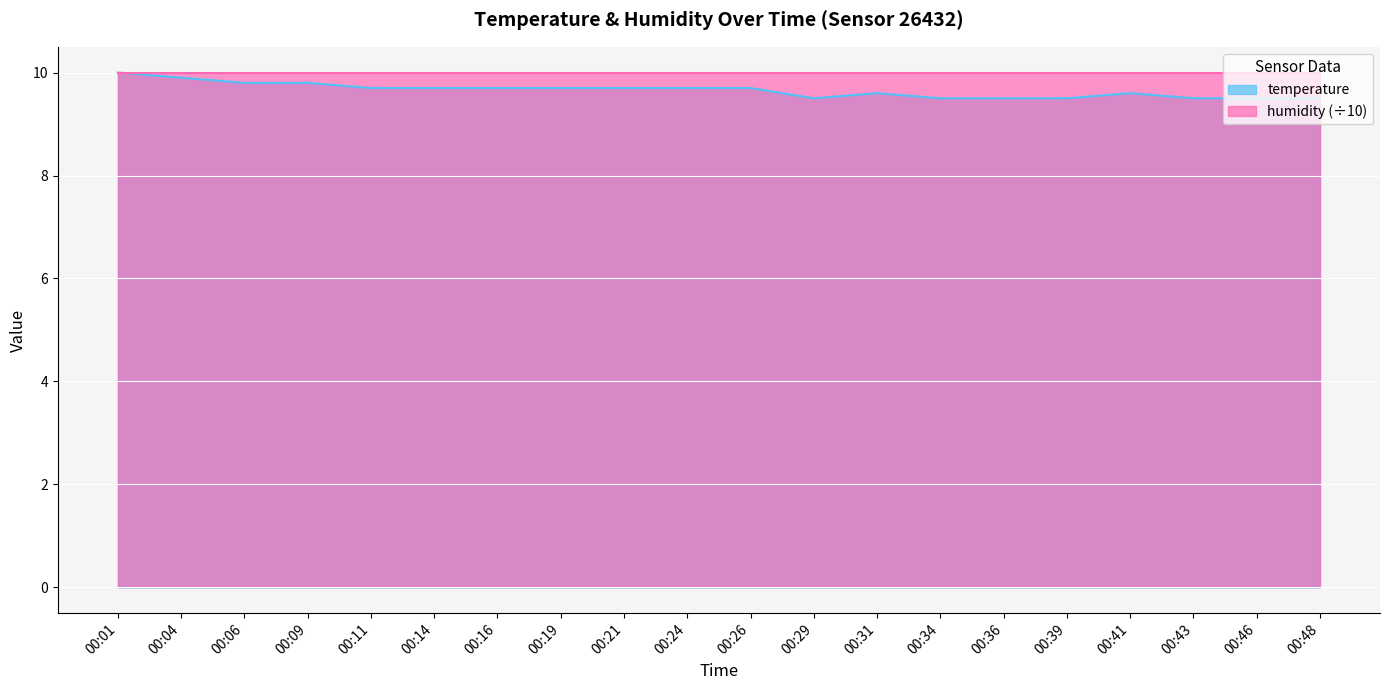

Which category has the lowest value across all series?

00:29